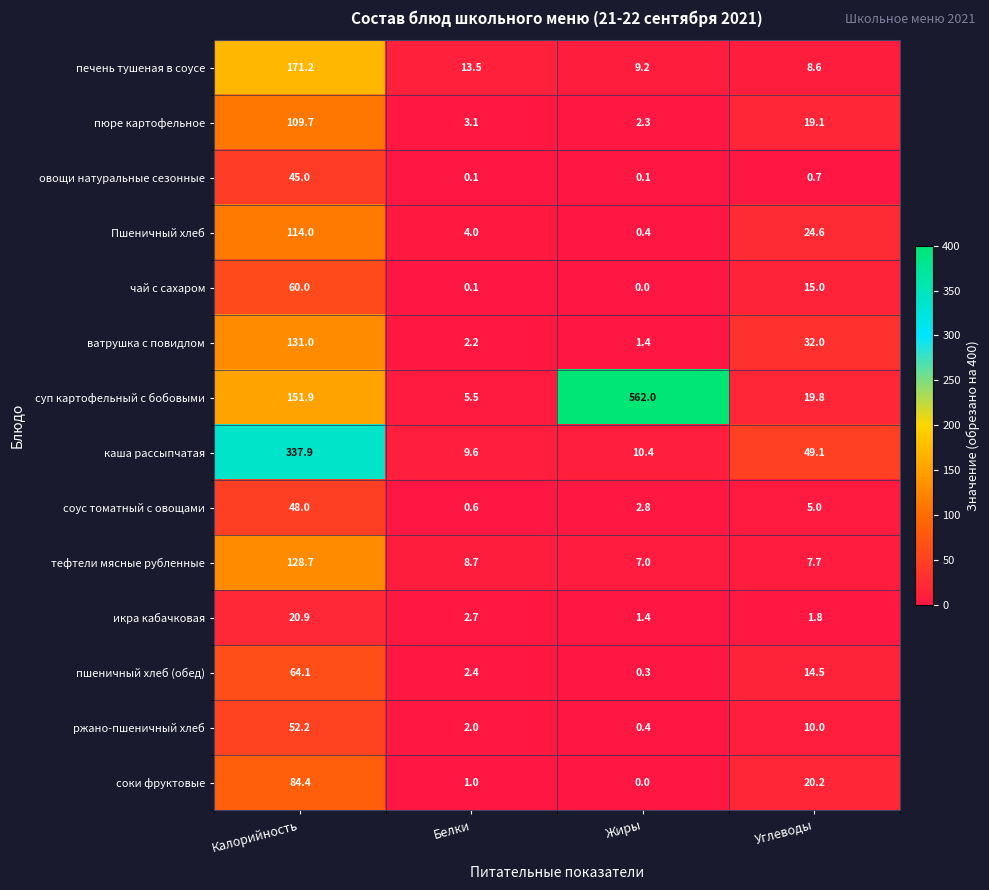

Which series changed the most between Жиры and Углеводы?

суп картофельный с бобовыми